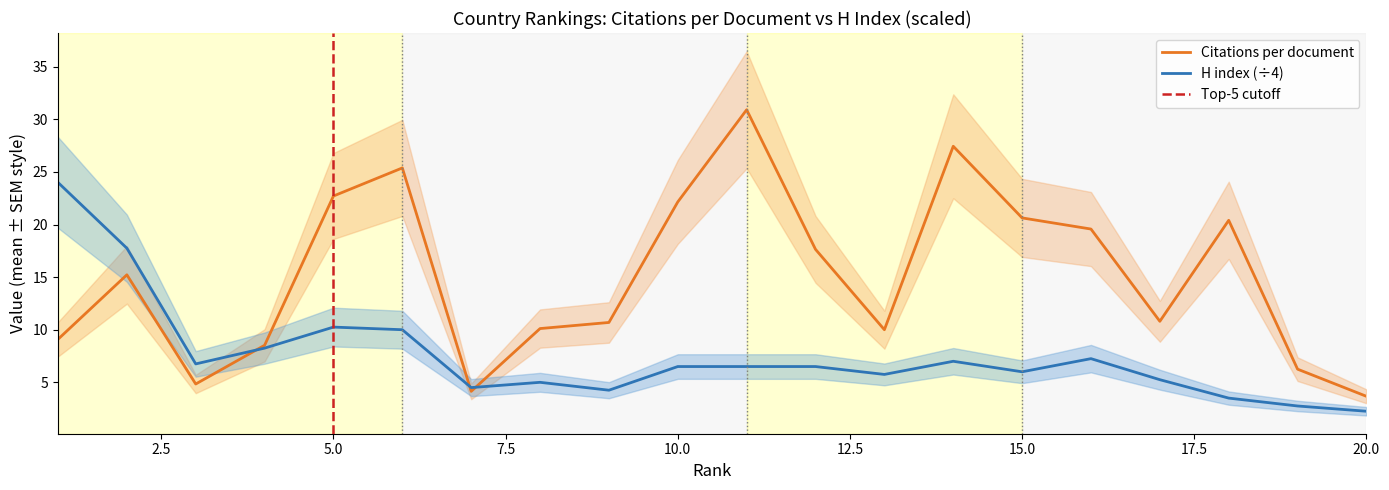

How many data points in Citations per document are less than 15?

10